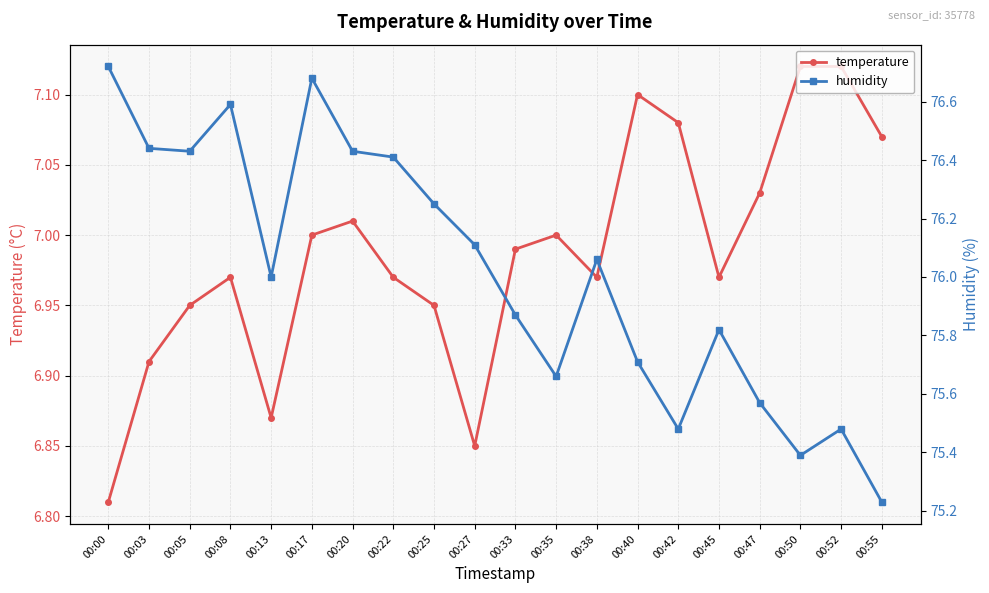

Reading left to right, list all the values displayed in this chart.

temperature: 6.8	6.9	7.0	7.0	6.9	7.0	7.0	7.0	7.0	6.8	7.0	7.0	7.0	7.1	7.1	7.0	7.0	7.1	7.1	7.1
humidity: 76.7	76.4	76.4	76.6	76.0	76.7	76.4	76.4	76.2	76.1	75.9	75.7	76.1	75.7	75.5	75.8	75.6	75.4	75.5	75.2